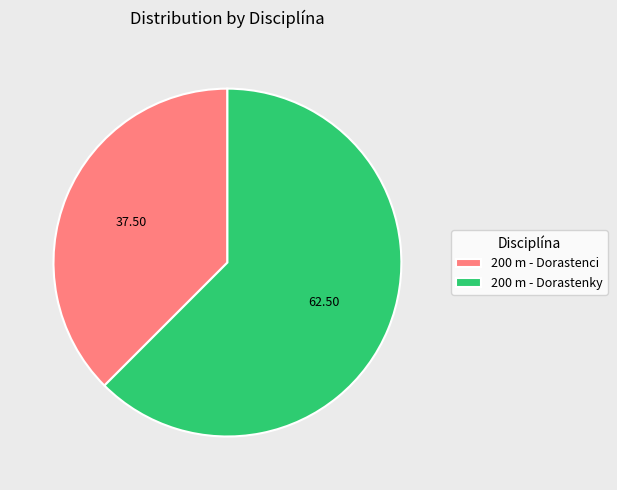

Is 200 m - Dorastenky the majority of the pie?

Yes